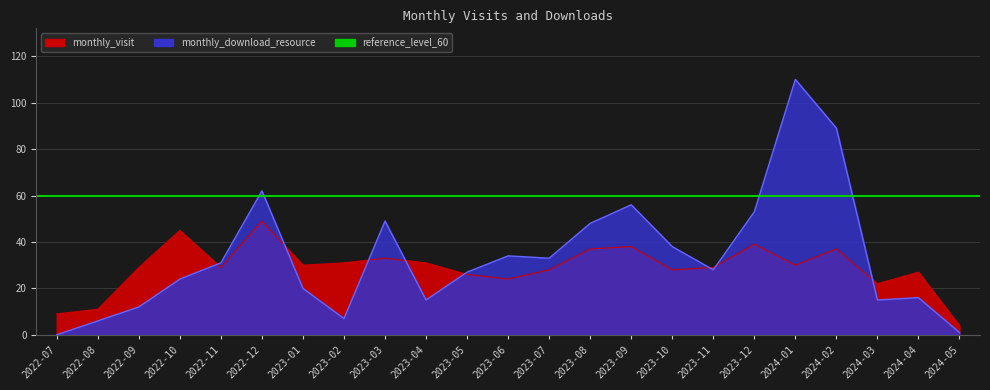

What is the sum of all monthly_visit values?

666